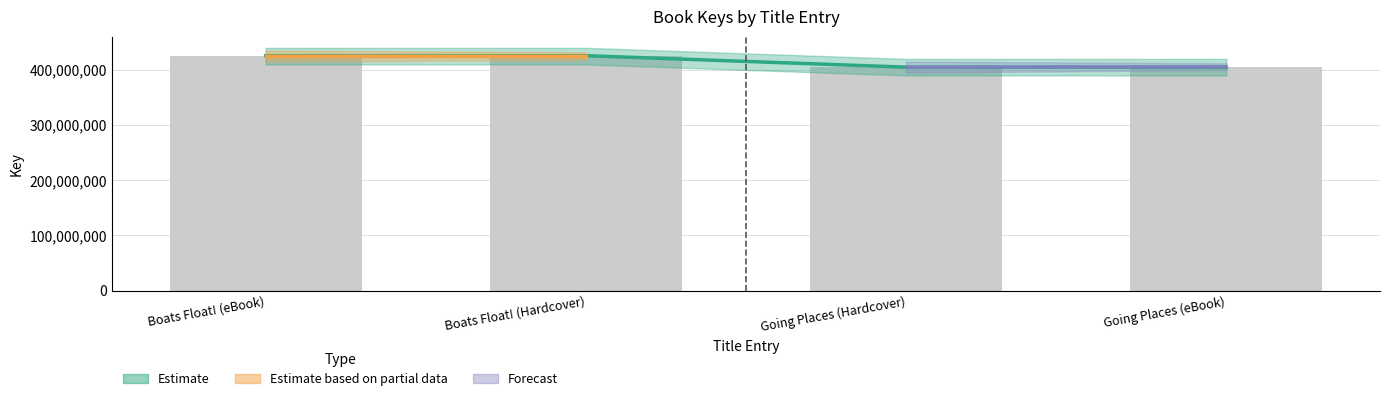

What is the label of the 2nd bar from the left?

Boats Float! (Hardcover)